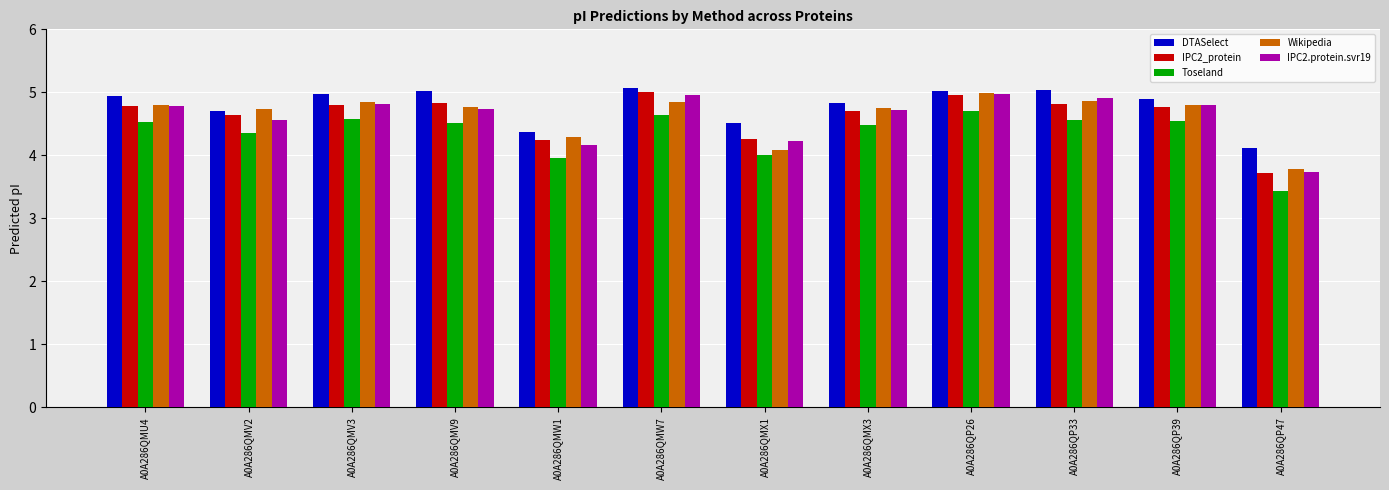

Count the number of categories in the chart.

12